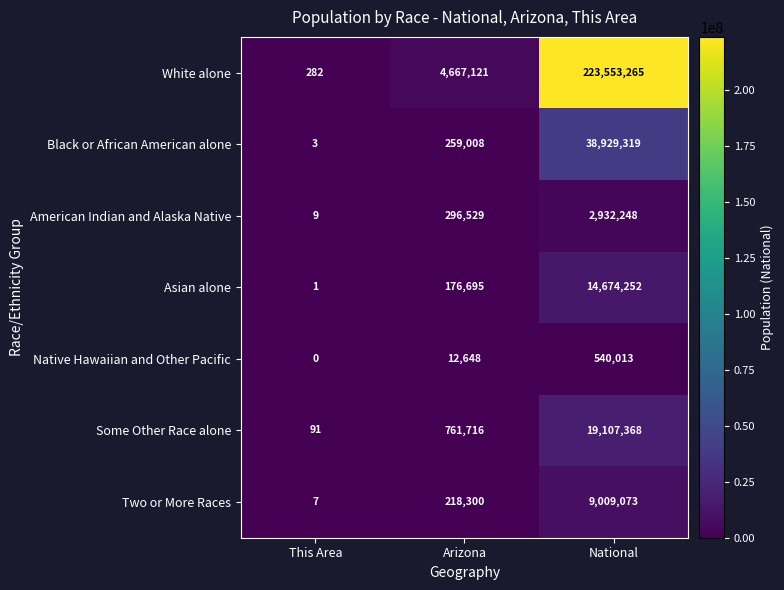

Which series has the widest spread of values?

White alone